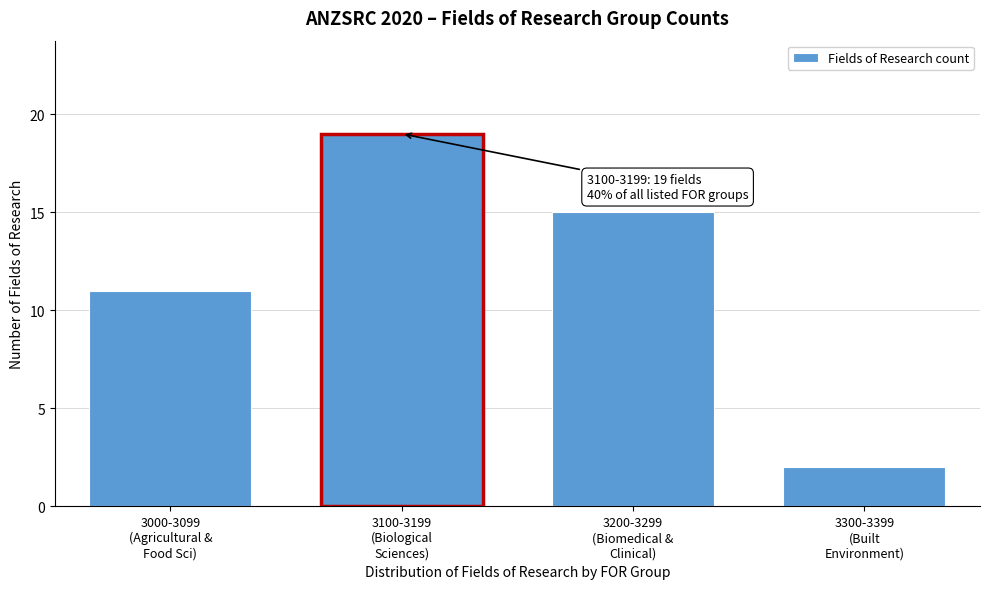

Reading left to right, extract all data points from this chart.

11	19	15	2